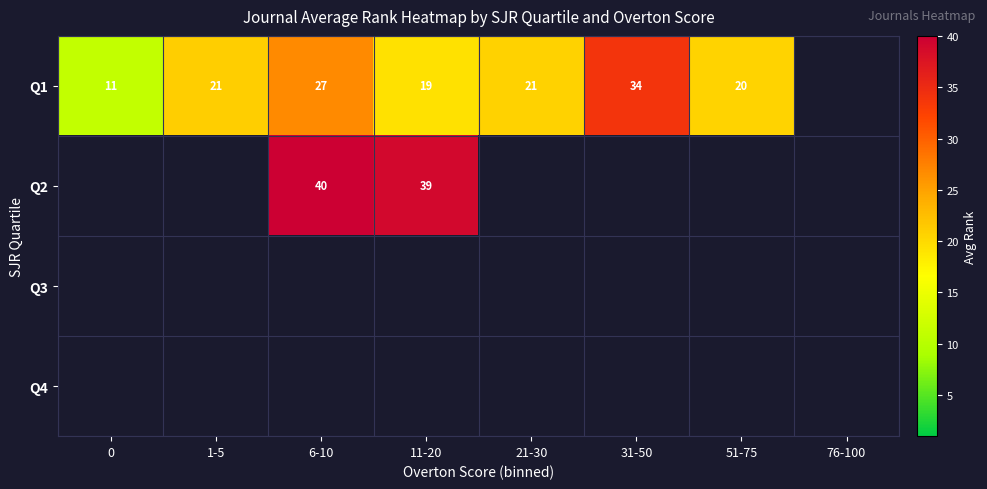

Count the number of categories in the chart.

8